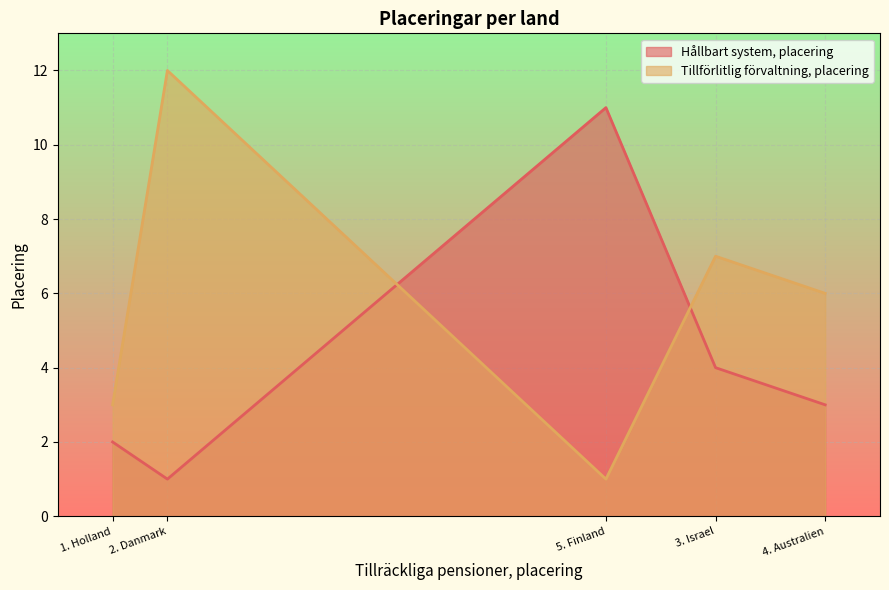

What is the label of the 5th point from the right?

1. Holland